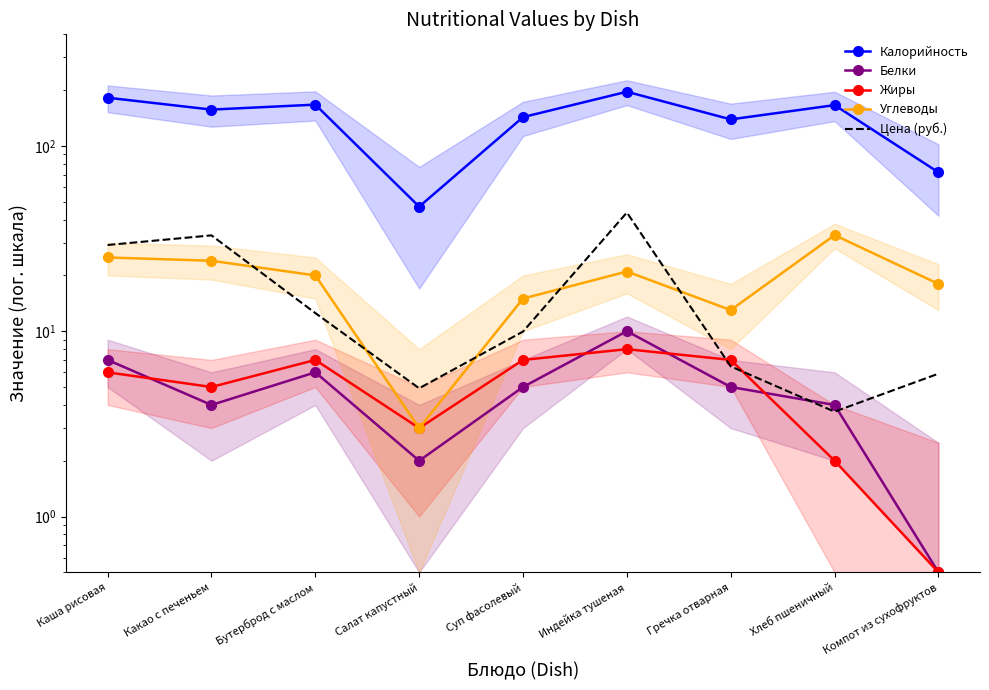

True or false: Углеводы and Белки intersect in this chart.

False